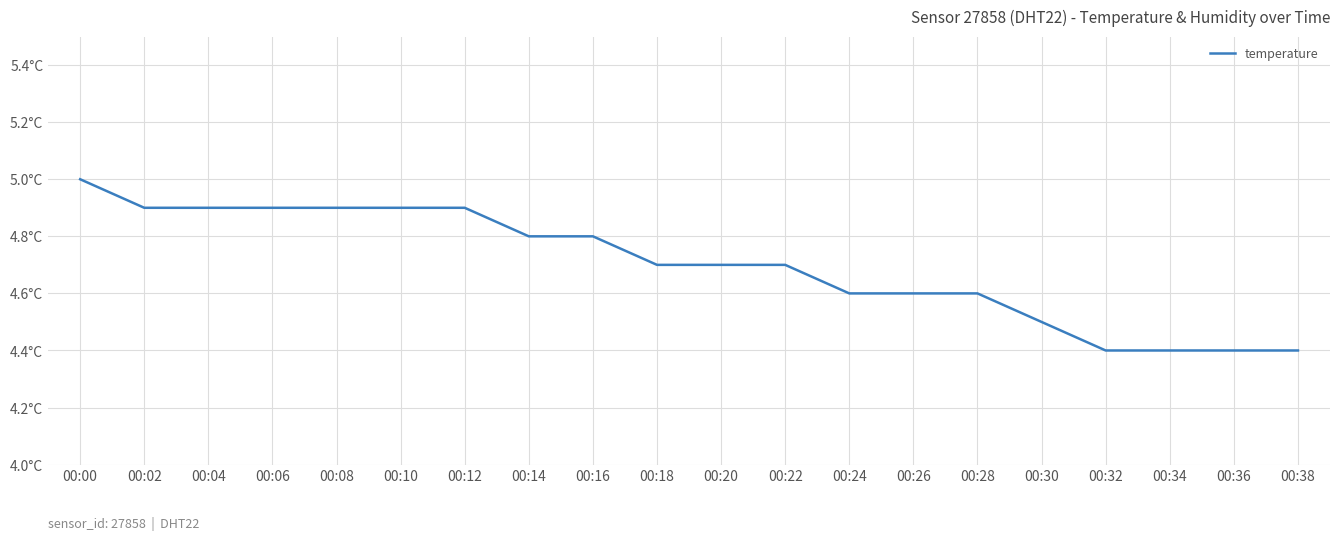

Is this an area chart (filled region under the line)?

No